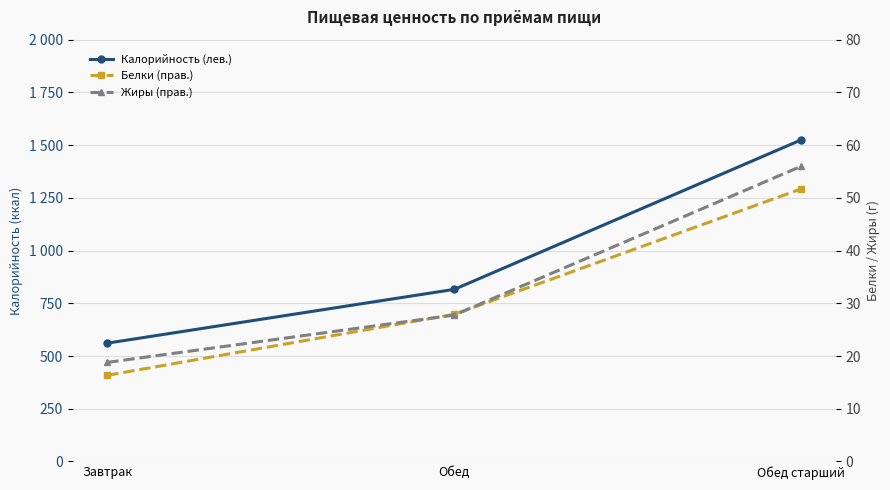

Reading right to left, transcribe all the data shown in this chart.

Калорийность (лев.): 1525.0	816.0	561.0
Белки (прав.): 51.7	27.9	16.3
Жиры (прав.): 56.0	27.8	18.8